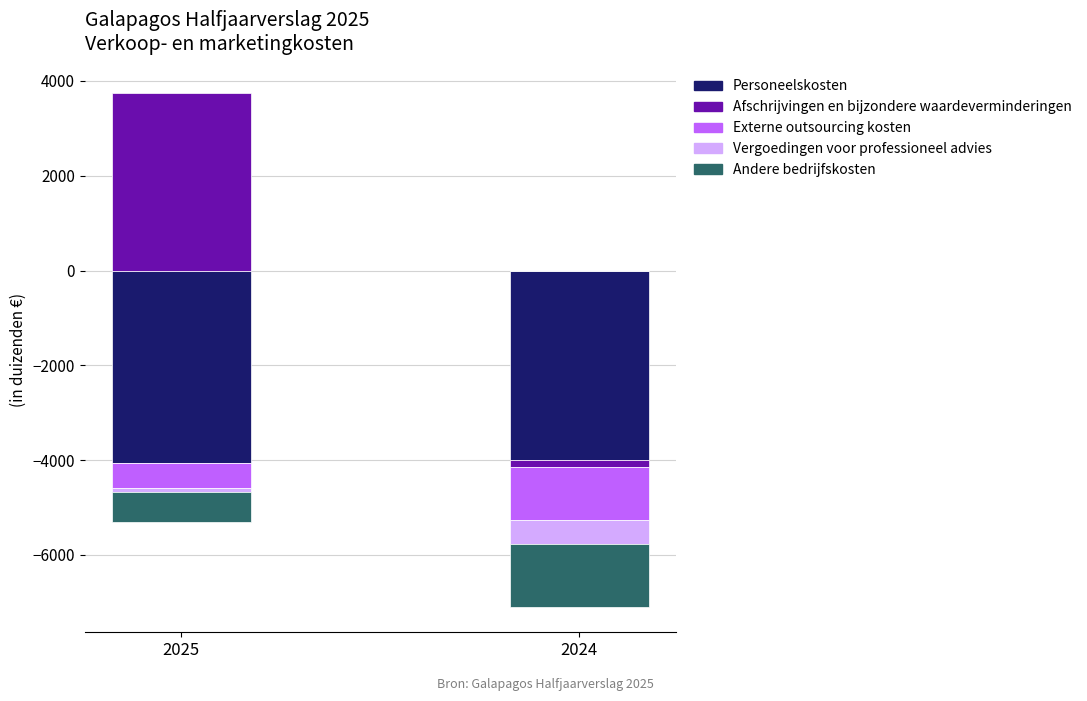

Are the bars horizontal?

No